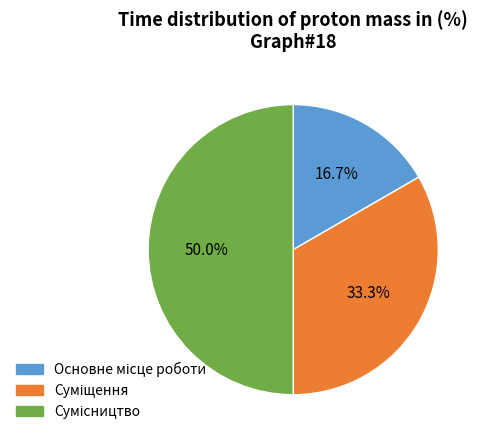

To the nearest percent, what is the difference between the largest and smallest slice percentages?

33%